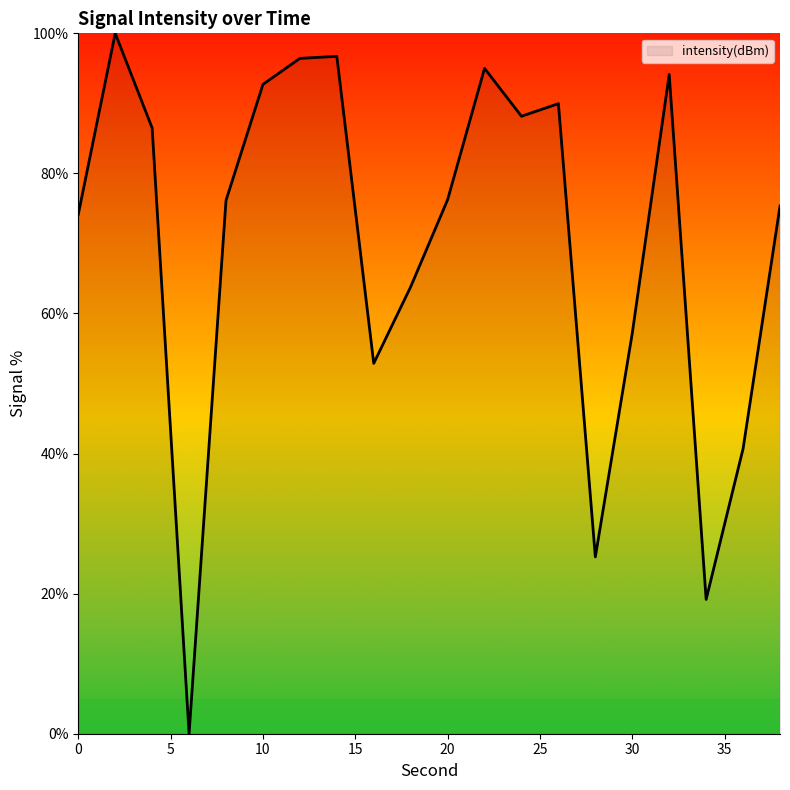

What is the difference between the maximum and minimum values?

100.0